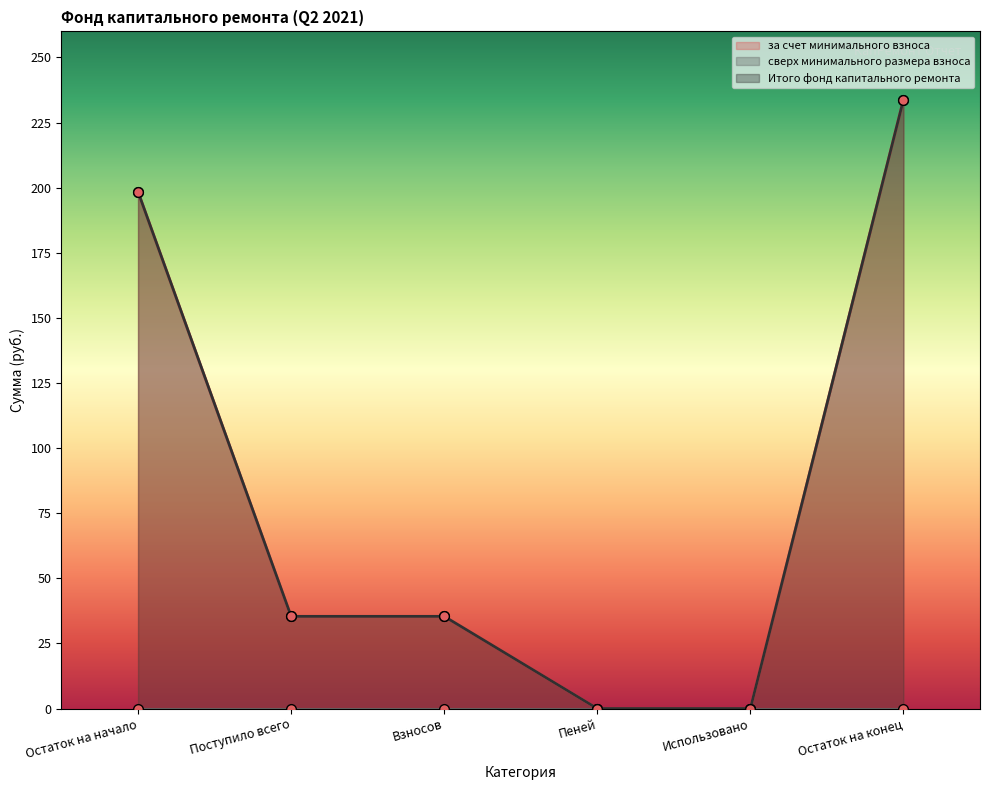

Which label corresponds to the smallest value in the chart?

Пеней